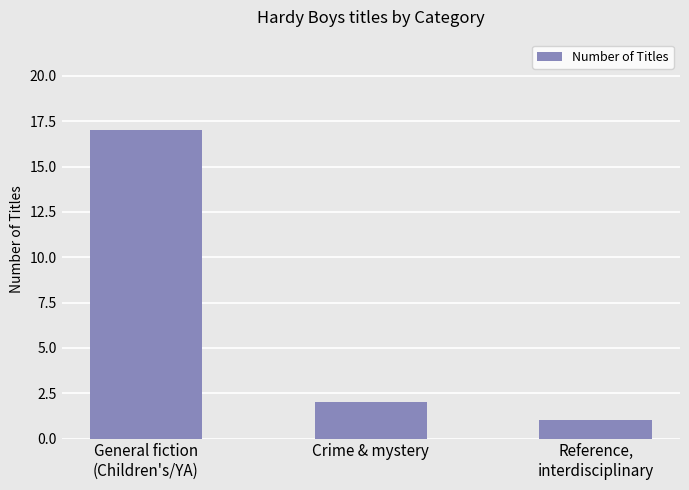

Where does the data first go above 2?

General fiction
(Children's/YA)